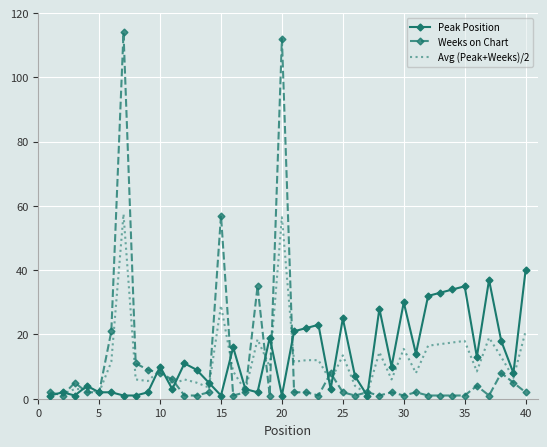

What is the highest value of the Avg (Peak+Weeks)/2 series?

57.5